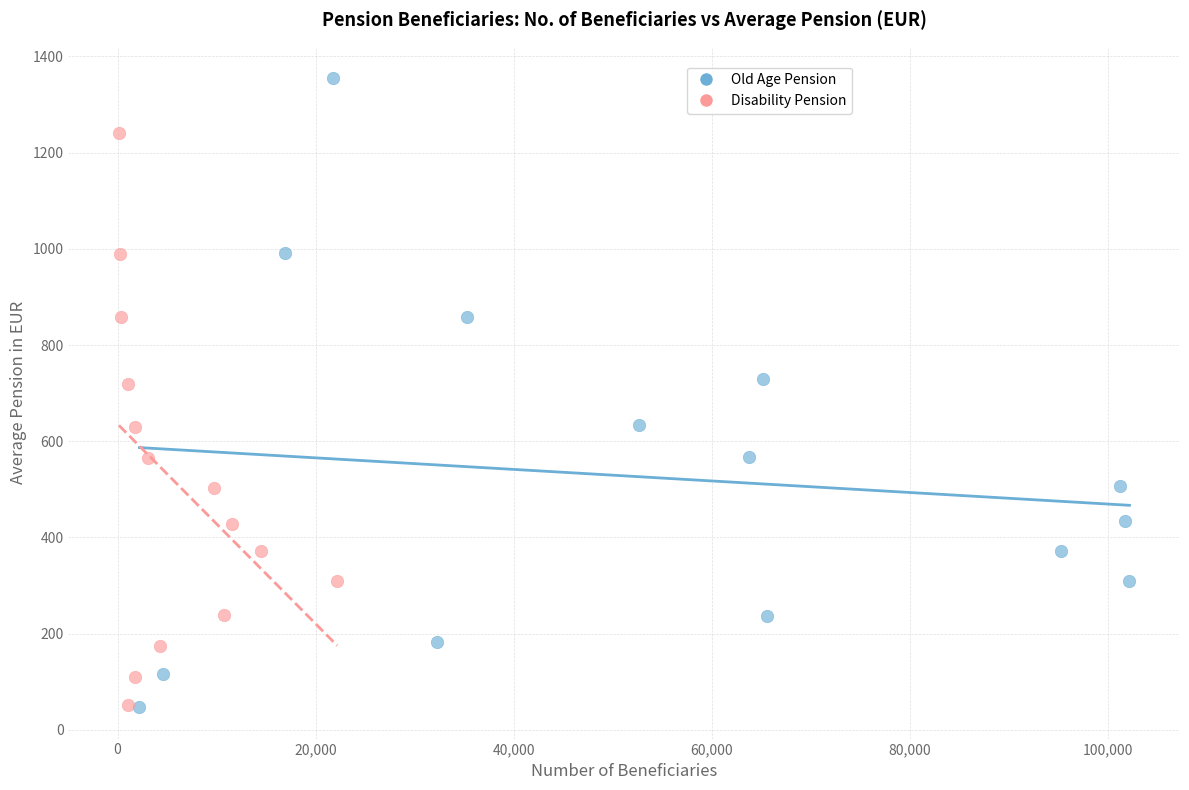

Which series has the largest Y range (max minus min)?

Old Age Pension